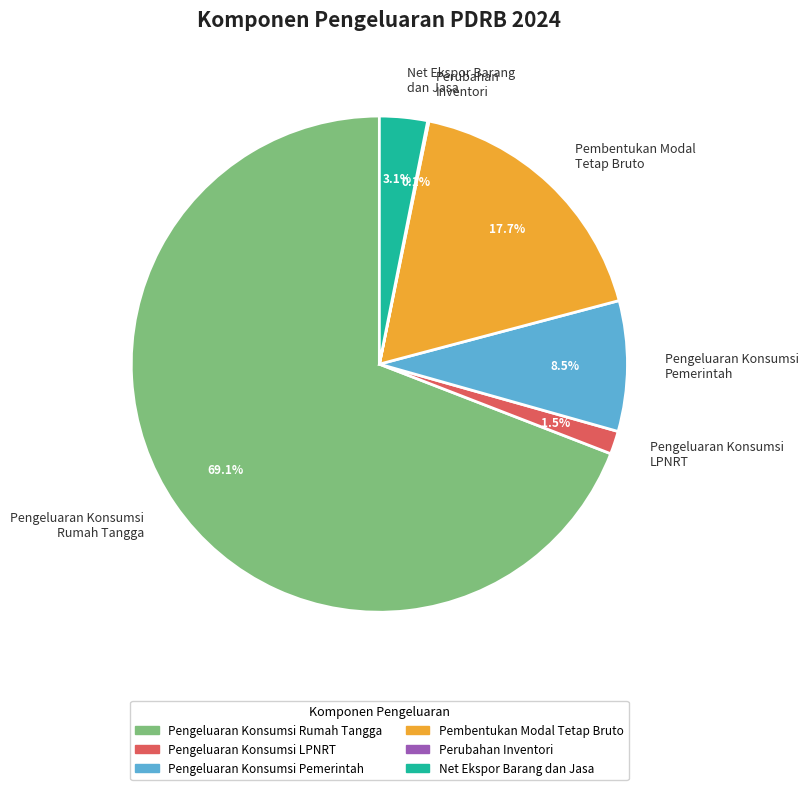

What is the majority slice?

Pengeluaran Konsumsi Rumah Tangga